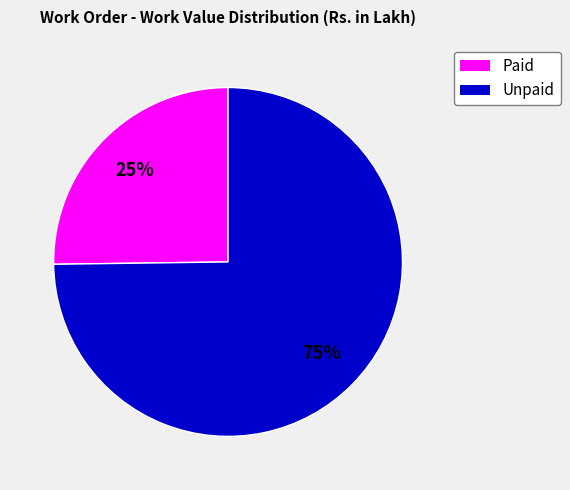

Is there any slice that represents more than half of the pie?

Yes